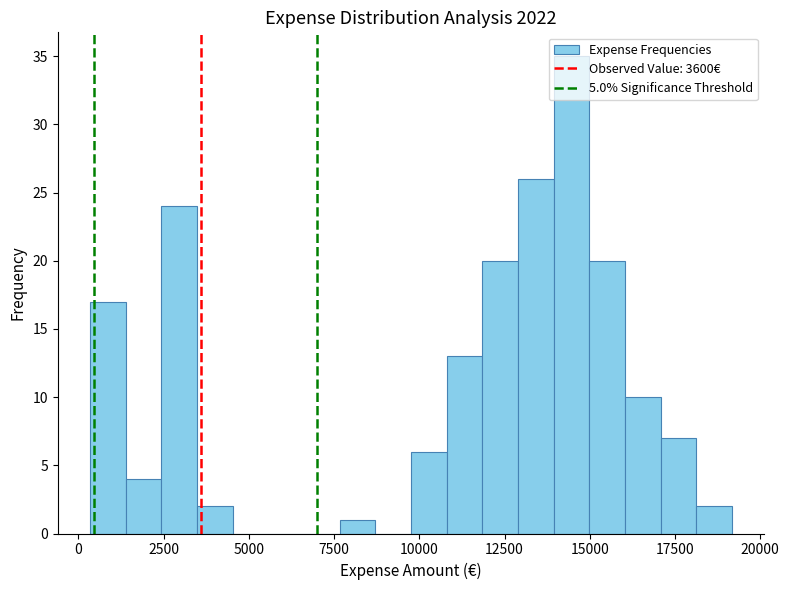

Around what value on the x-axis is the tallest bar? Give the approximate position of its centre, as read against the axis.

14500